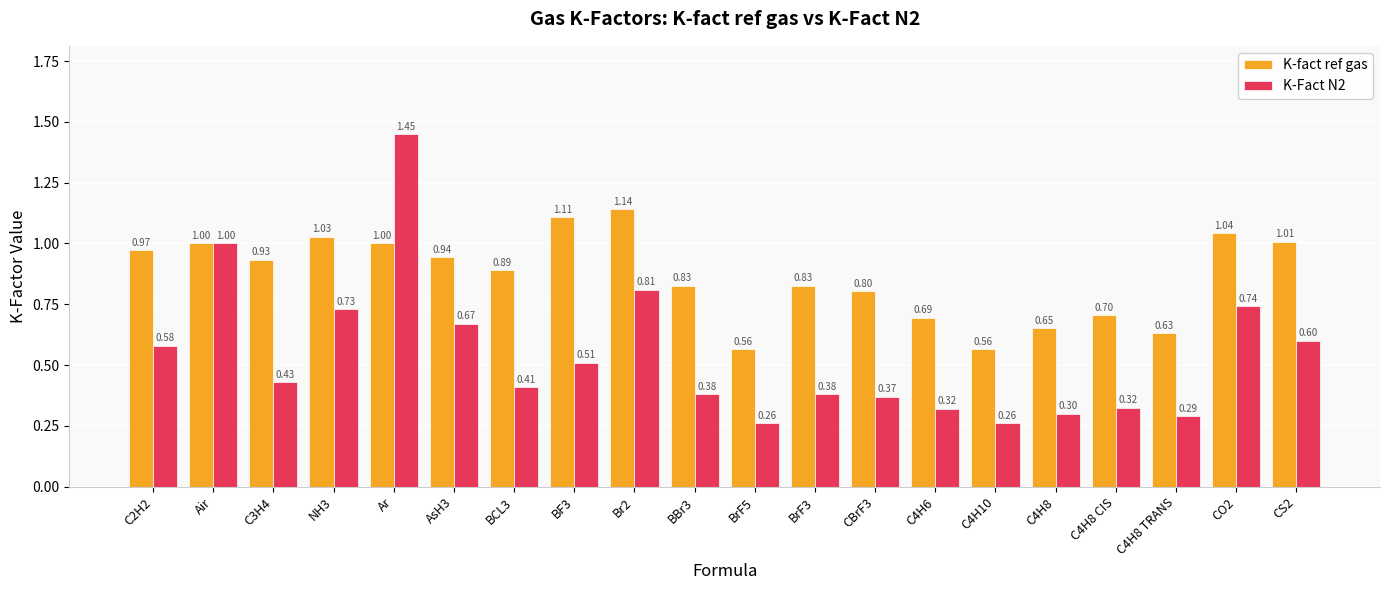

The K-Fact N2 series shows 0.3 at BrF5. True or false?

True